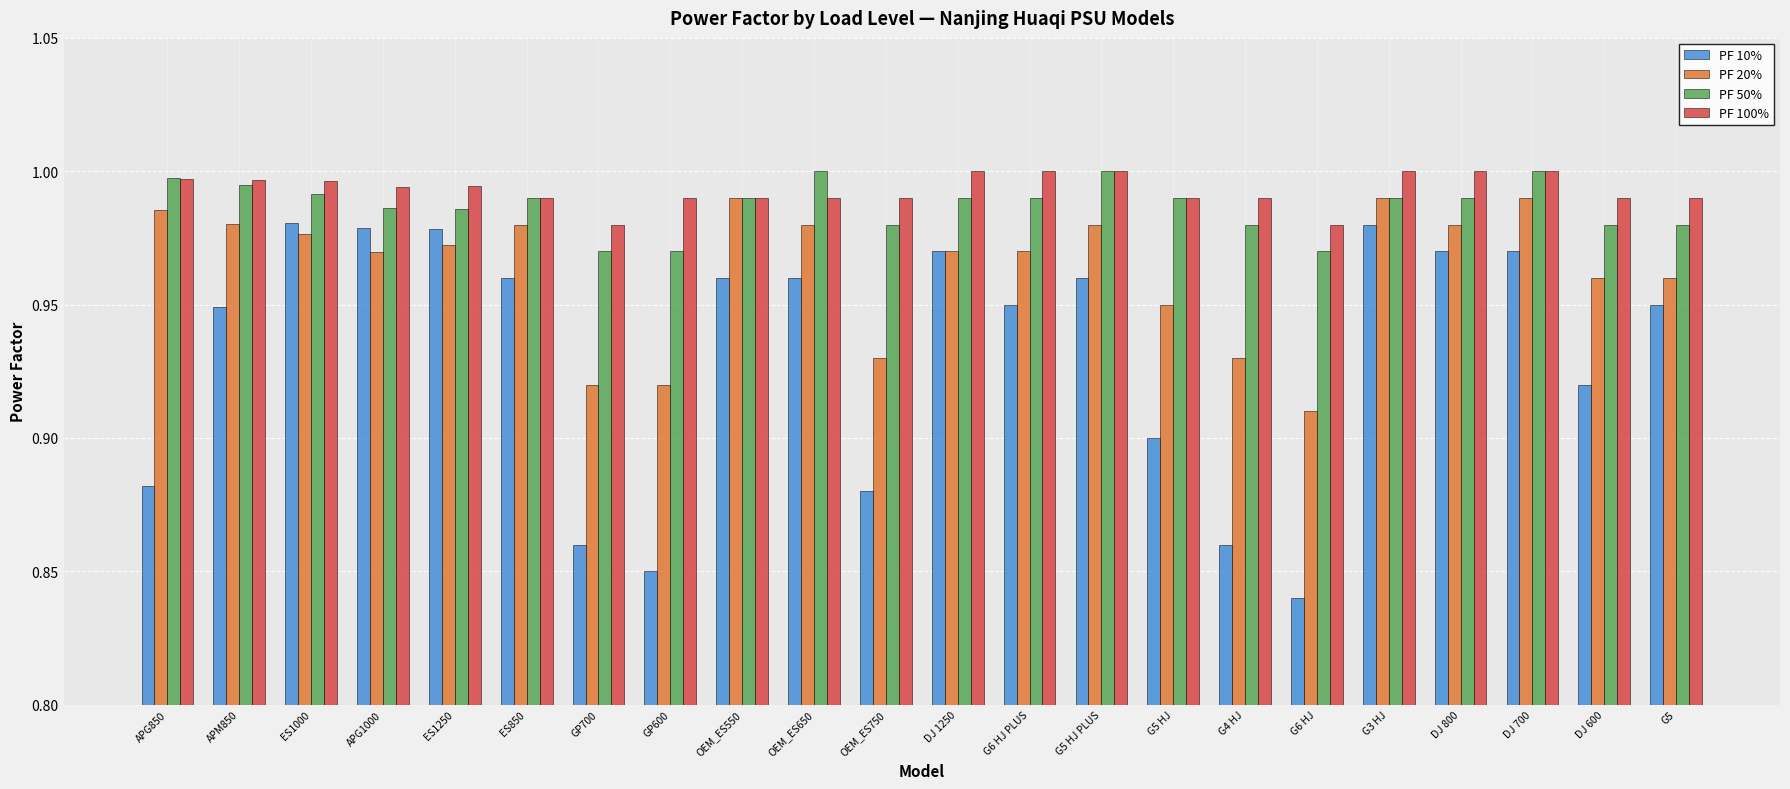

What is the label of the 6th bar from the right?

G6 HJ